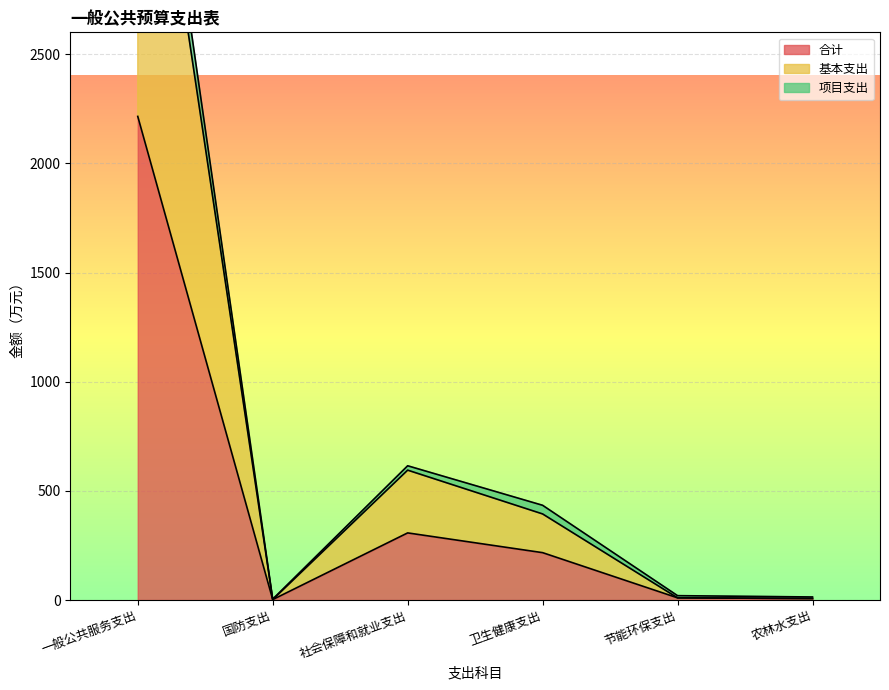

Reading left to right, what are all the values shown in this chart?

合计: 一般公共服务支出=2215.0	国防支出=2.0	社会保障和就业支出=307.4	卫生健康支出=216.9	节能环保支出=10.0	农林水支出=7.0
基本支出: 一般公共服务支出=4149.4	国防支出=2.0	社会保障和就业支出=594.9	卫生健康支出=394.3	节能环保支出=10.0	农林水支出=7.0
项目支出: 一般公共服务支出=4313.9	国防支出=4.0	社会保障和就业支出=614.9	卫生健康支出=433.9	节能环保支出=20.0	农林水支出=14.0